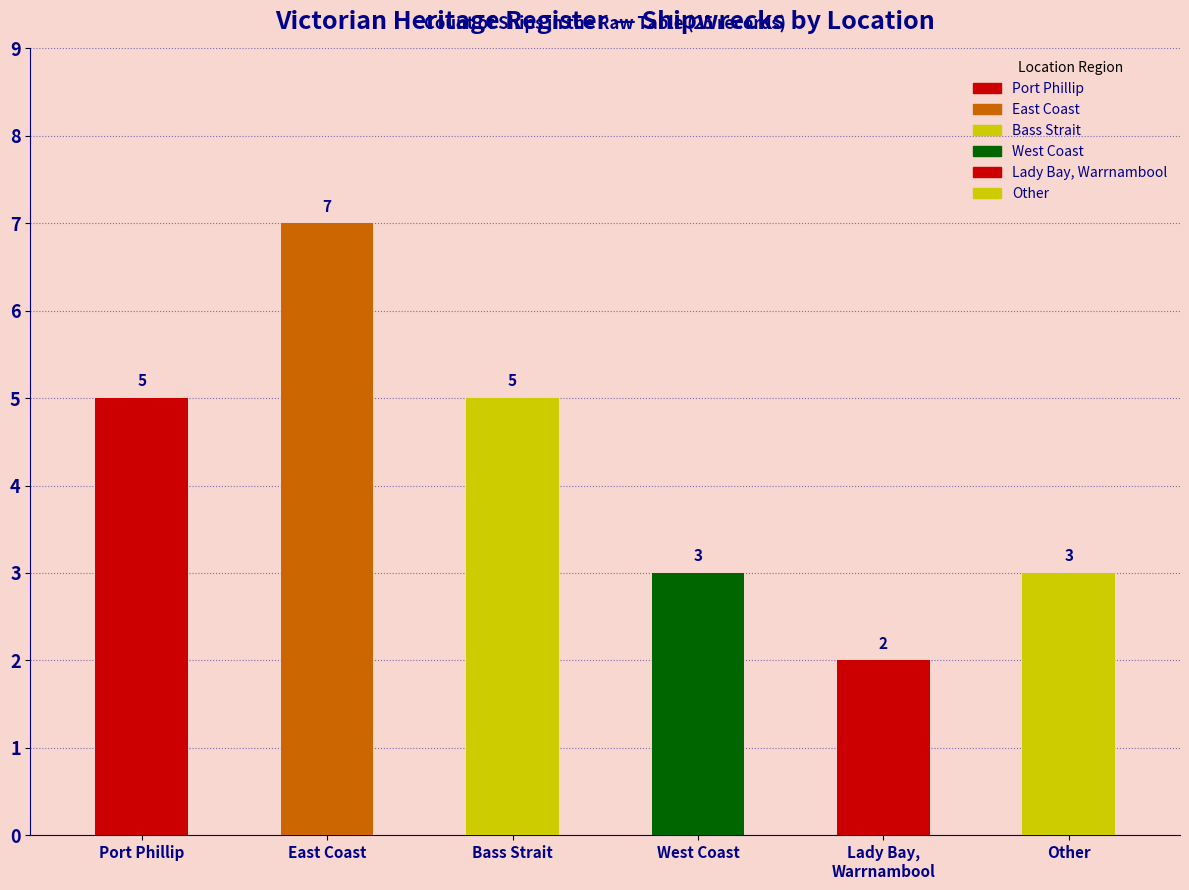

Read the value at East Coast.

7